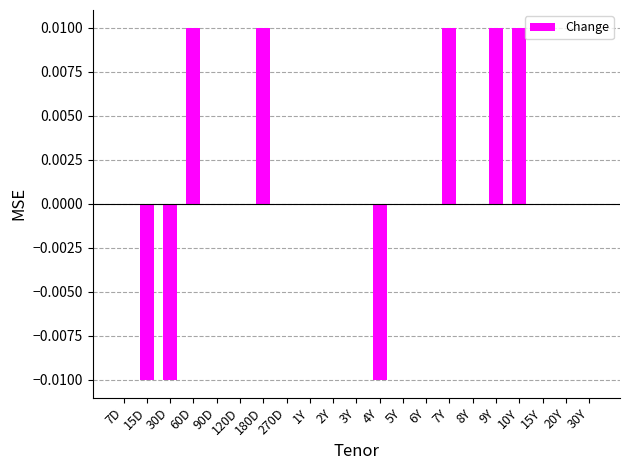

How many distinct data groups are displayed?

1